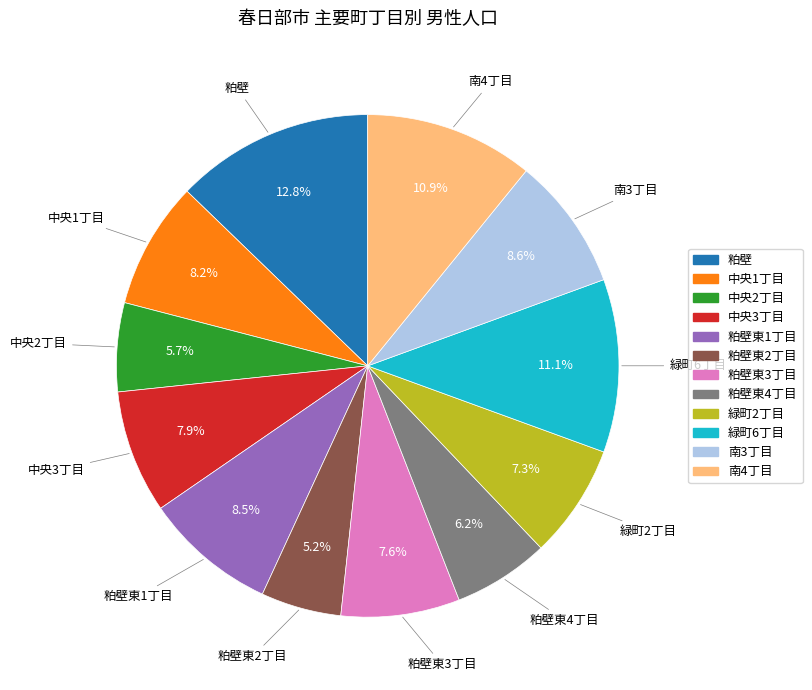

How many slices are in this pie chart?

12